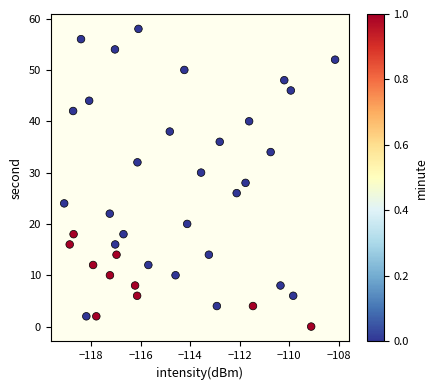

What is the range of Y values (max minus min)?

58